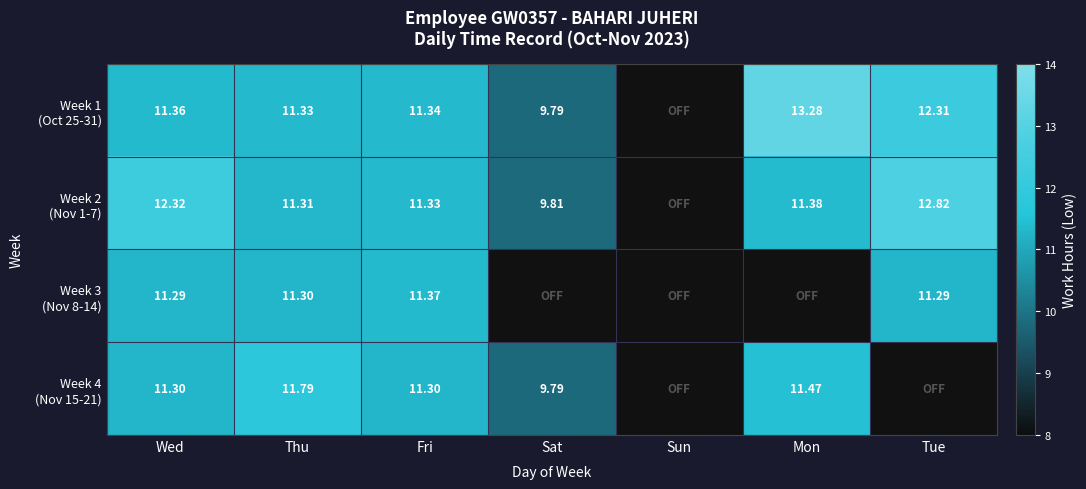

What is the average value of the Week 2 (Nov 1-7) series?

9.9